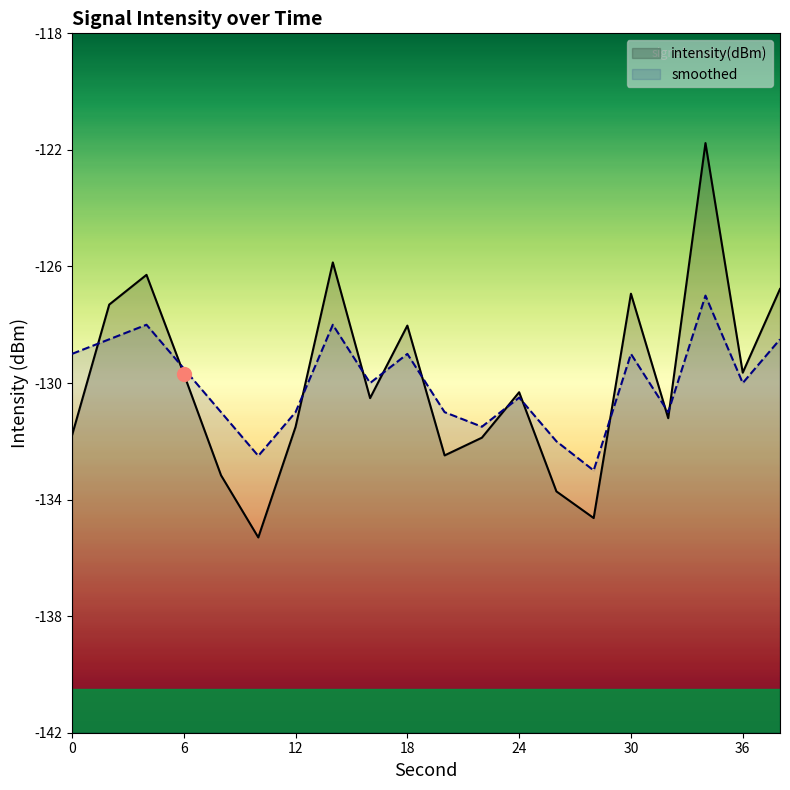

Which series has the largest total across all categories?

intensity(dBm)